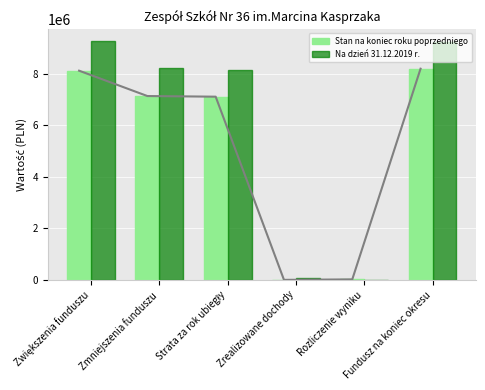

Which series has the widest spread of values?

Na dzień 31.12.2019 r.